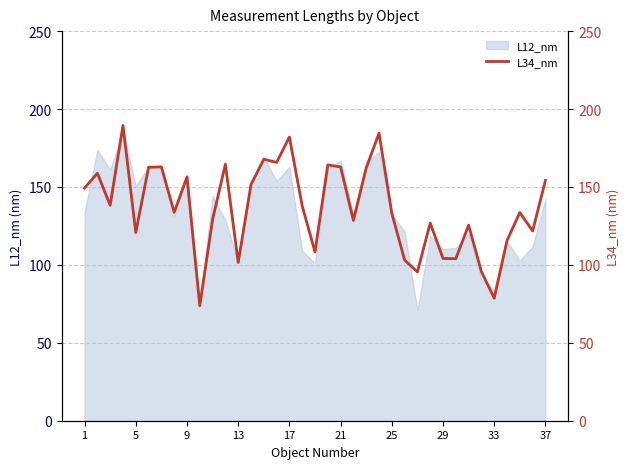

Is it true that L12_nm equals 144.3 at 13?

False